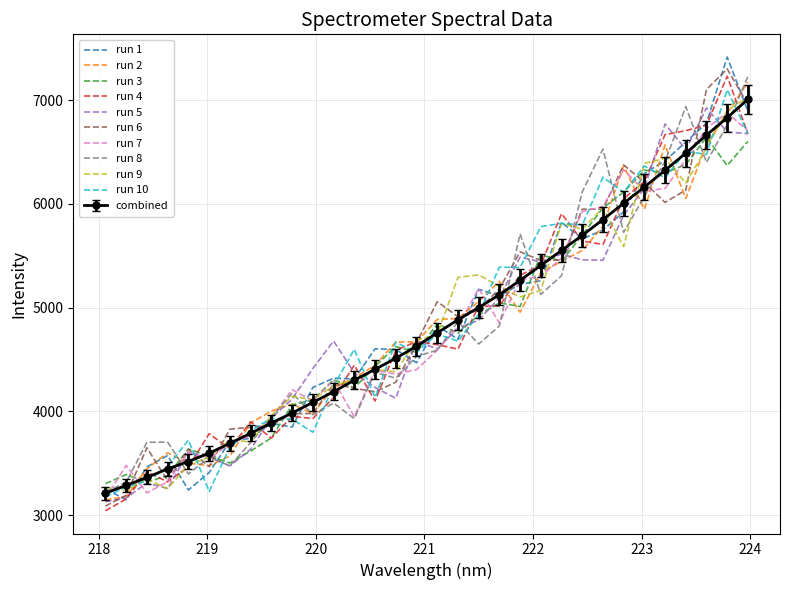

What is the lowest value of the run 10 series?

3174.4